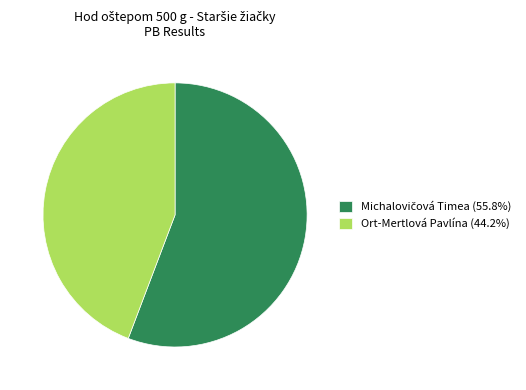

Is there any slice that represents more than half of the pie?

Yes